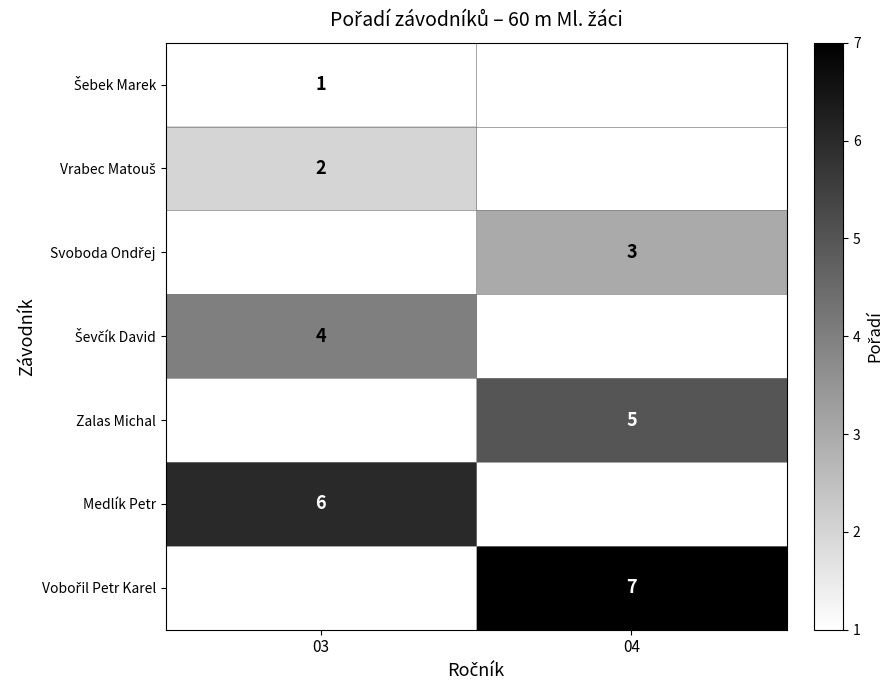

Is it true that Zalas Michal equals 2 at 04?

False